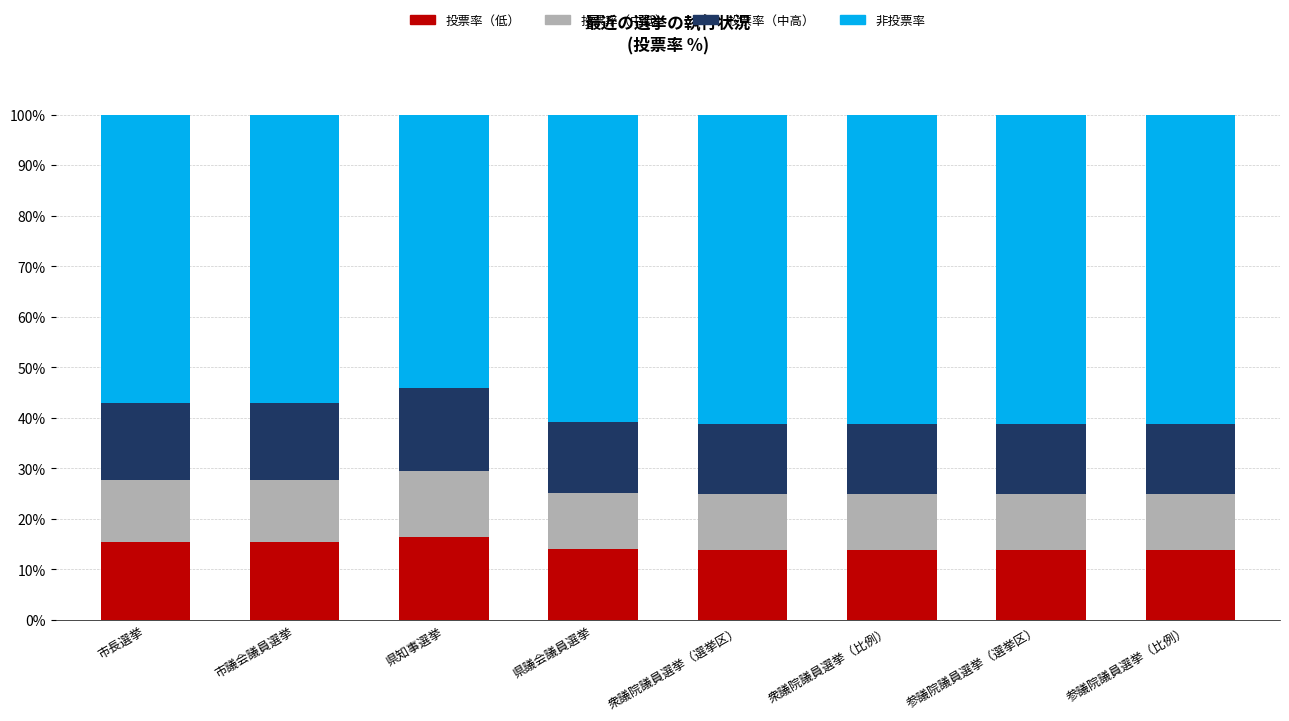

Does the chart contain stacked bars?

Yes